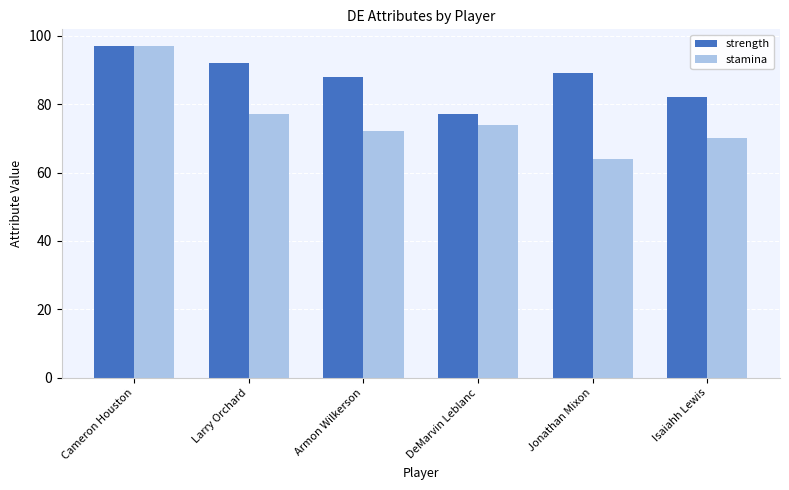

How many bars are there in each group?

2